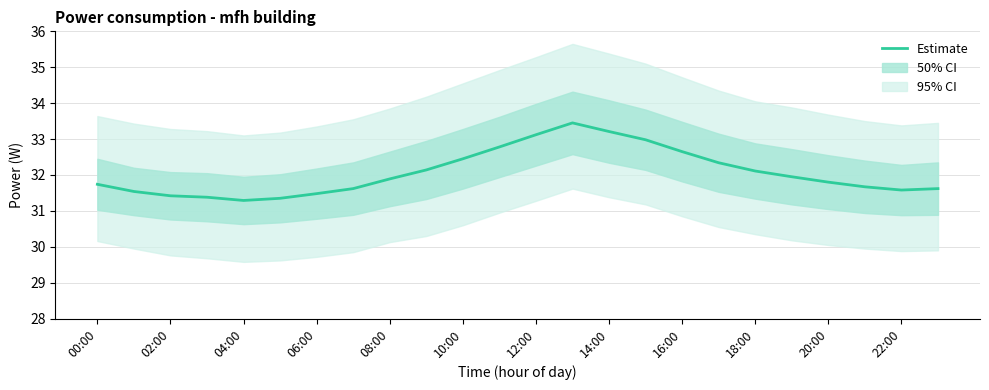

Does the chart have visible grid lines?

Yes